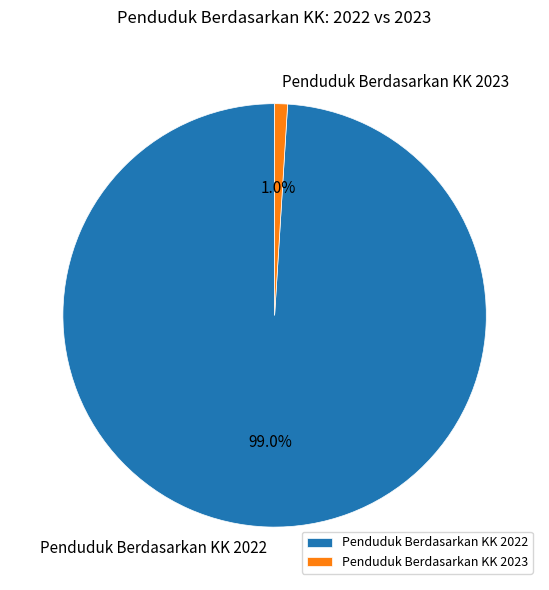

To the nearest percent, what is the difference between the Penduduk Berdasarkan KK 2022 and Penduduk Berdasarkan KK 2023 slice percentages?

98%